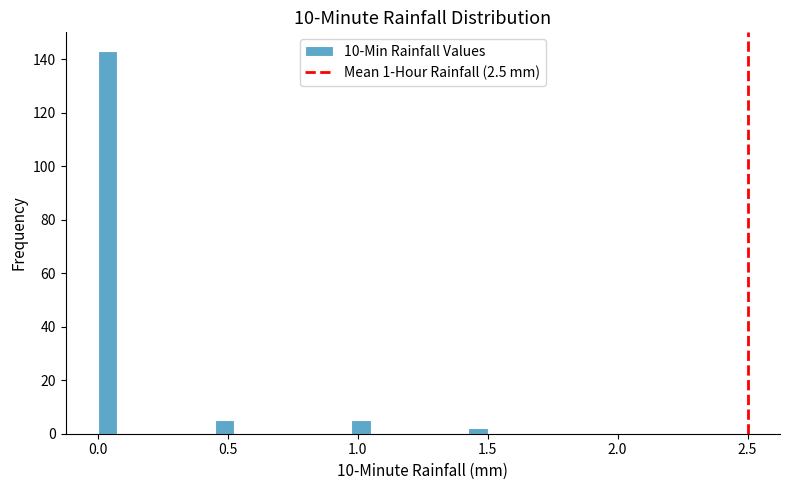

Around what value on the x-axis is the tallest bar? Give the approximate position of its centre, as read against the axis.

0.05